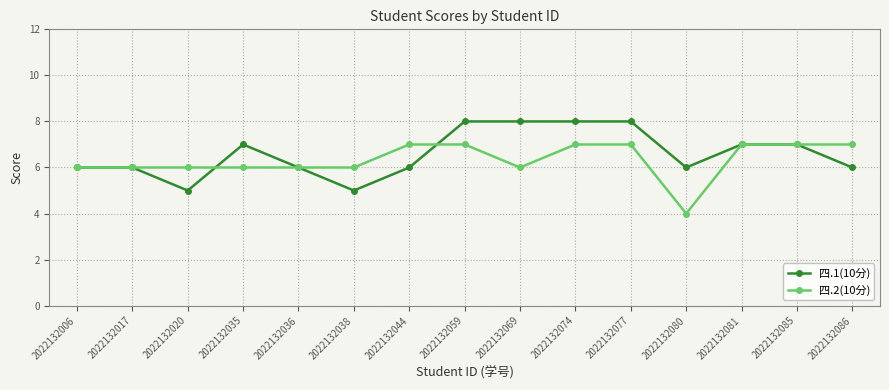

Reading left to right, extract all data points from this chart.

四.1(10分): 2022132006=6	2022132017=6	2022132020=5	2022132035=7	2022132036=6	2022132038=5	2022132044=6	2022132059=8	2022132069=8	2022132074=8	2022132077=8	2022132080=6	2022132081=7	2022132085=7	2022132086=6
四.2(10分): 2022132006=6	2022132017=6	2022132020=6	2022132035=6	2022132036=6	2022132038=6	2022132044=7	2022132059=7	2022132069=6	2022132074=7	2022132077=7	2022132080=4	2022132081=7	2022132085=7	2022132086=7